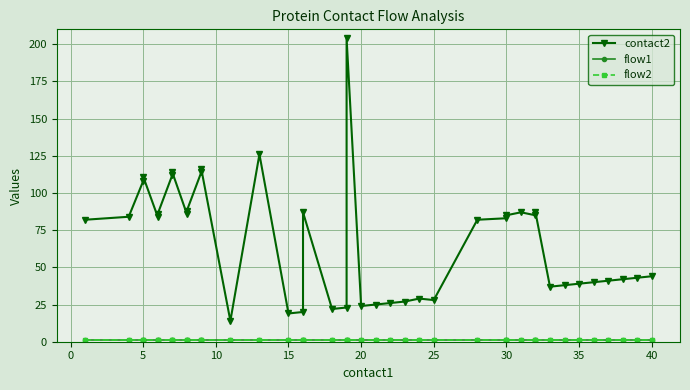

Which has a higher value, 34 or 30?

30